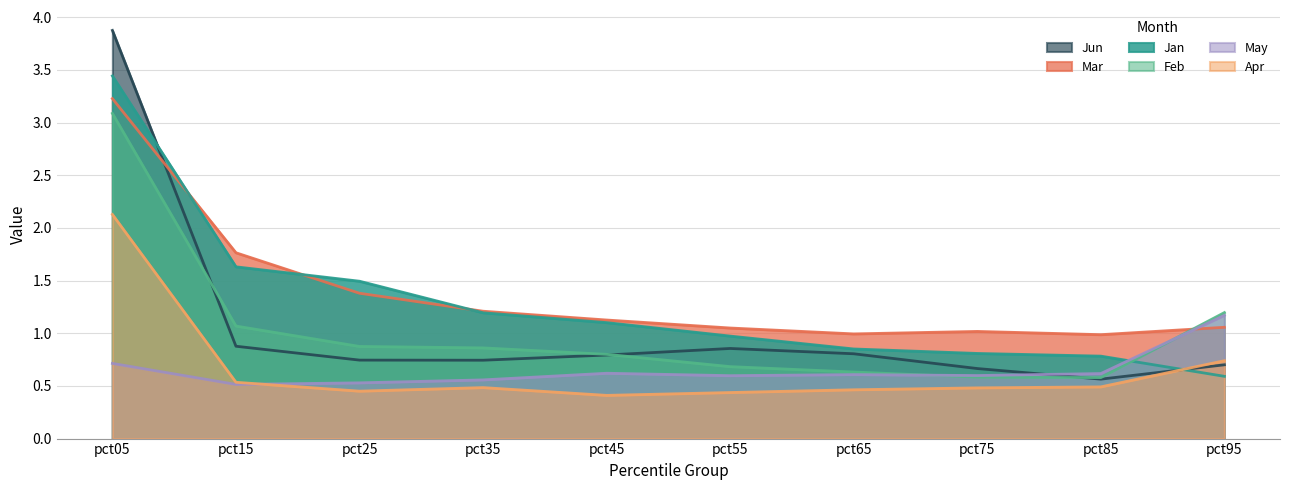

List the labels in order of May value, largest first.

pct95, pct05, pct45, pct85, pct65, pct75, pct55, pct35, pct25, pct15